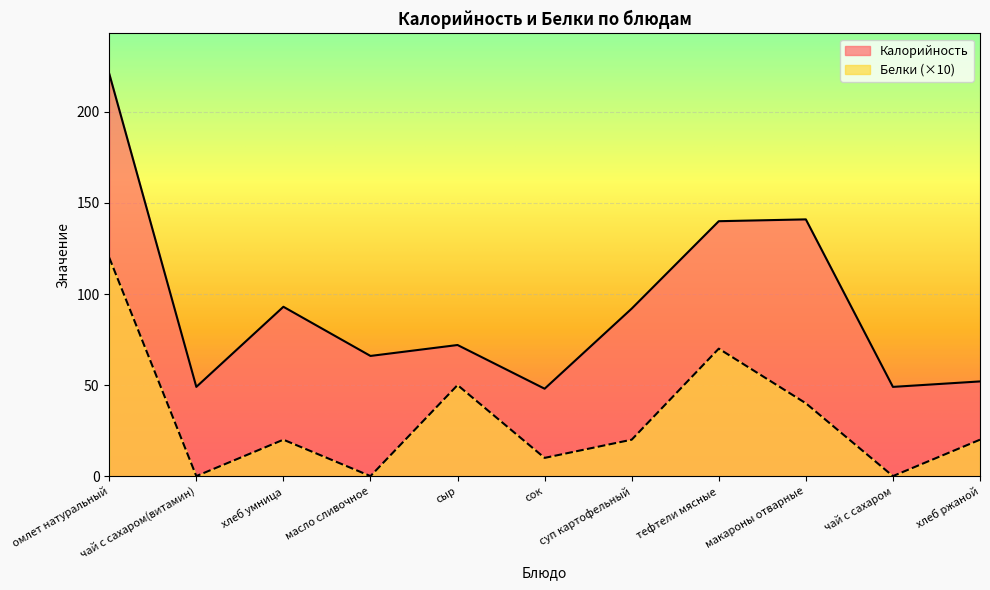

Rank the series by their average value, from highest to lowest.

Калорийность, Белки (×10)